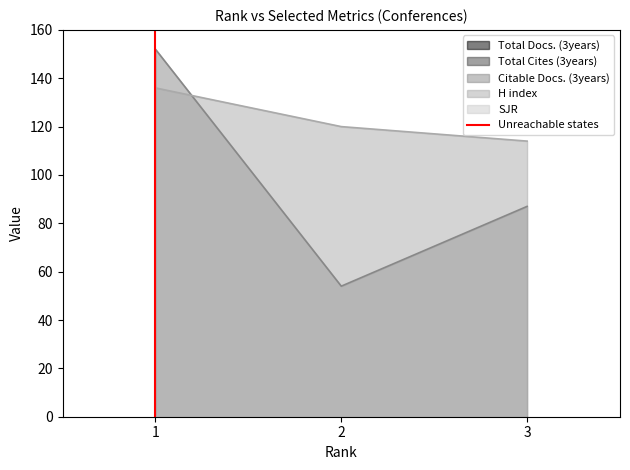

Rank the categories by H index value from lowest to highest.

3, 2, 1